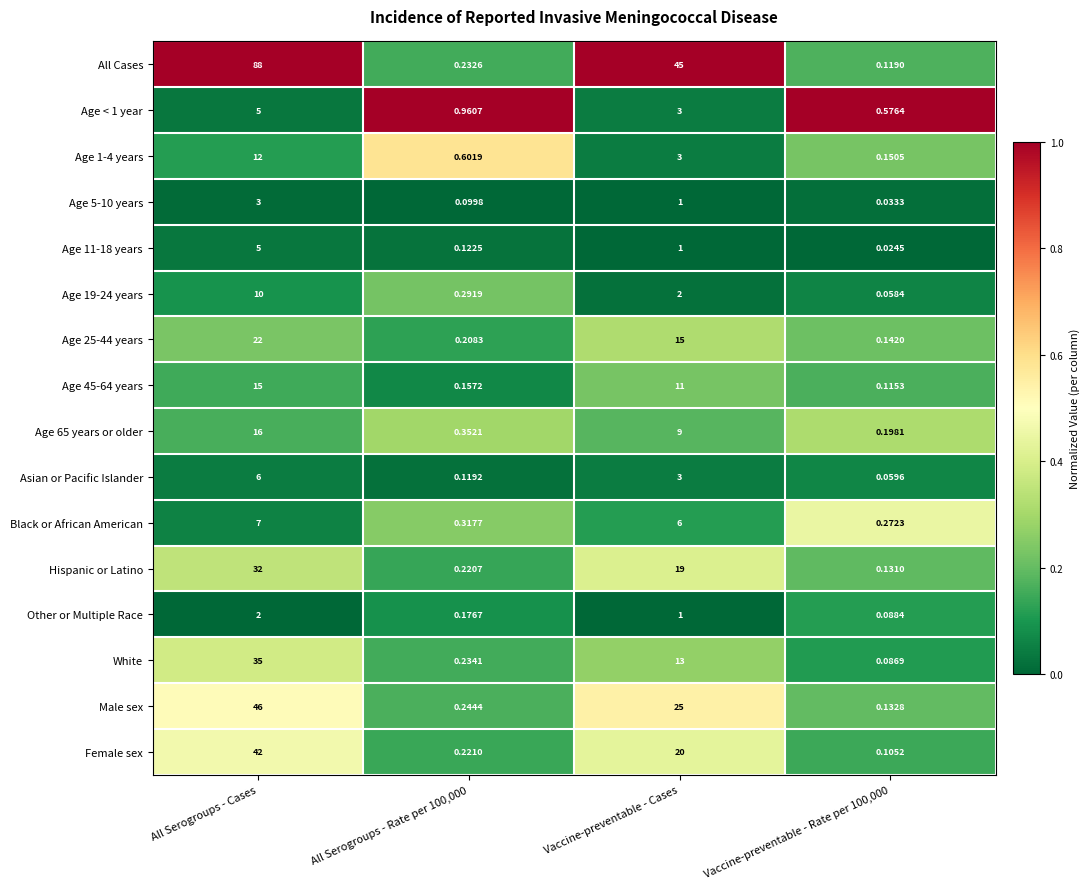

Where is Female sex nearest to the value 21?

Vaccine-preventable - Cases